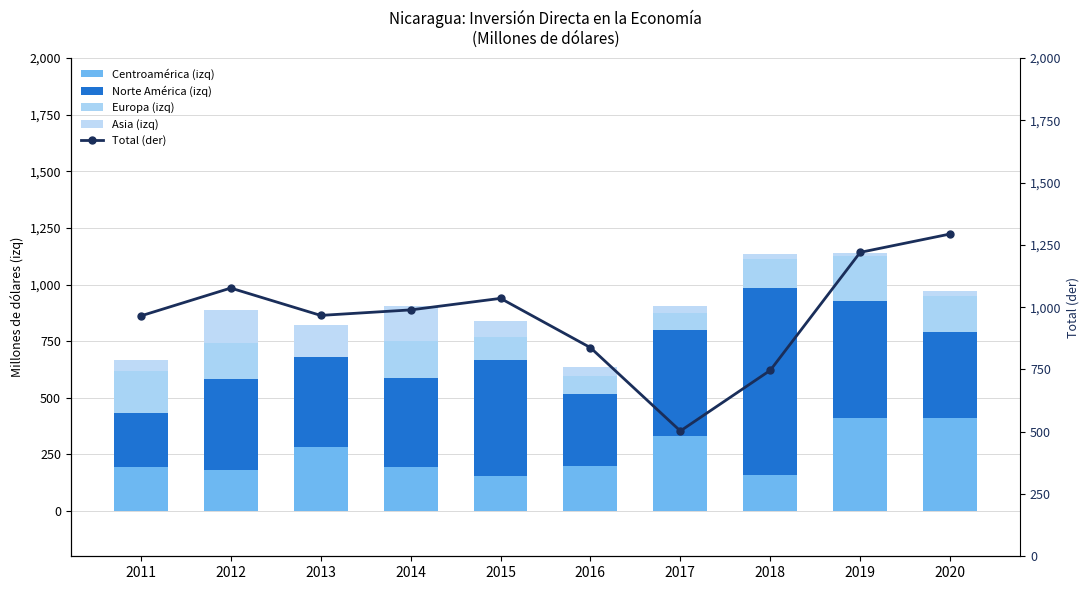

What are all the series names shown in the legend?

Centroamérica (izq), Norte América (izq), Europa (izq), Asia (izq), Total (der)